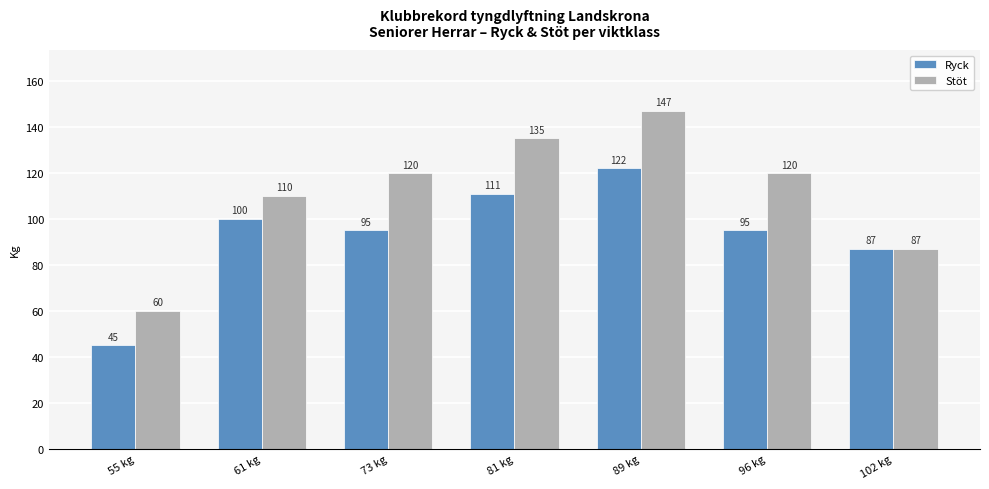

Are the bars grouped side by side (vs. stacked)?

Yes